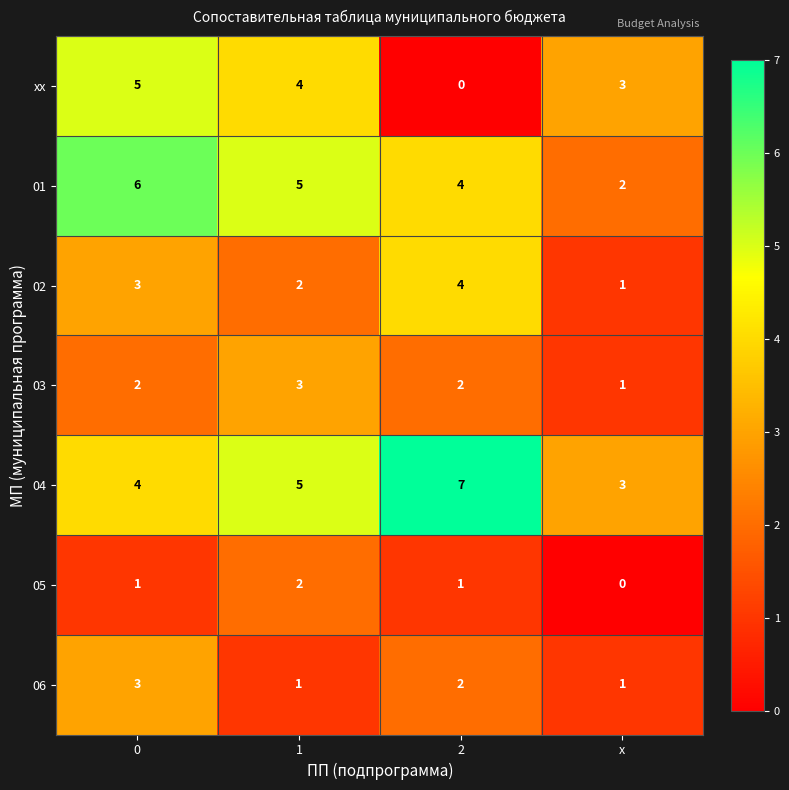

How many categories are shown in the chart?

4